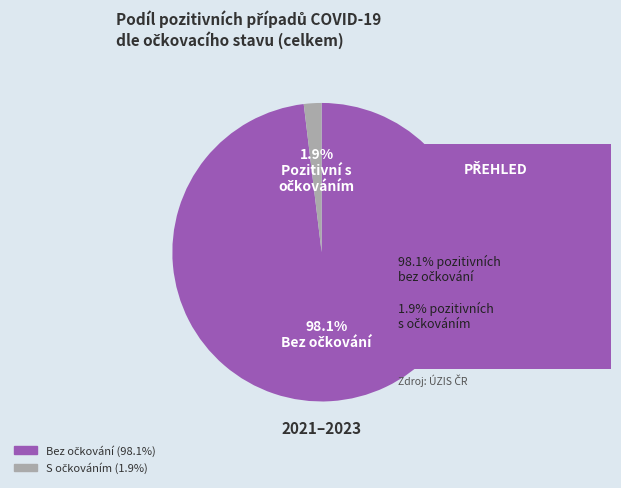

Is there a majority slice in this chart?

Yes